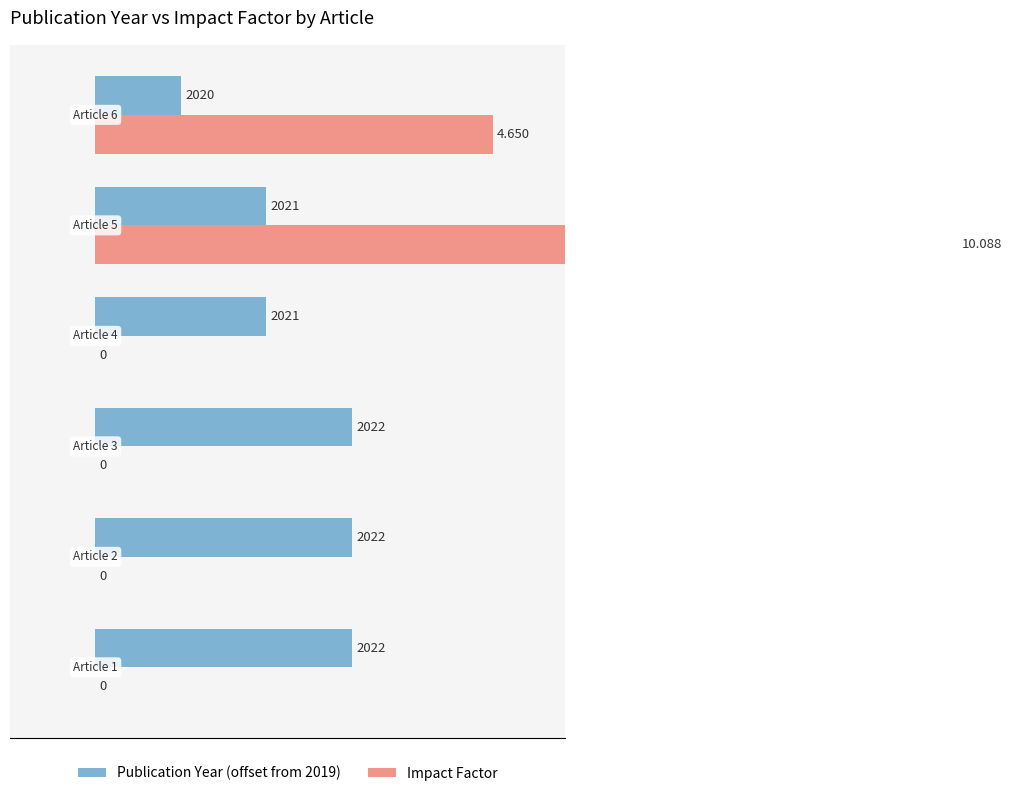

How many bars are there in total?

12